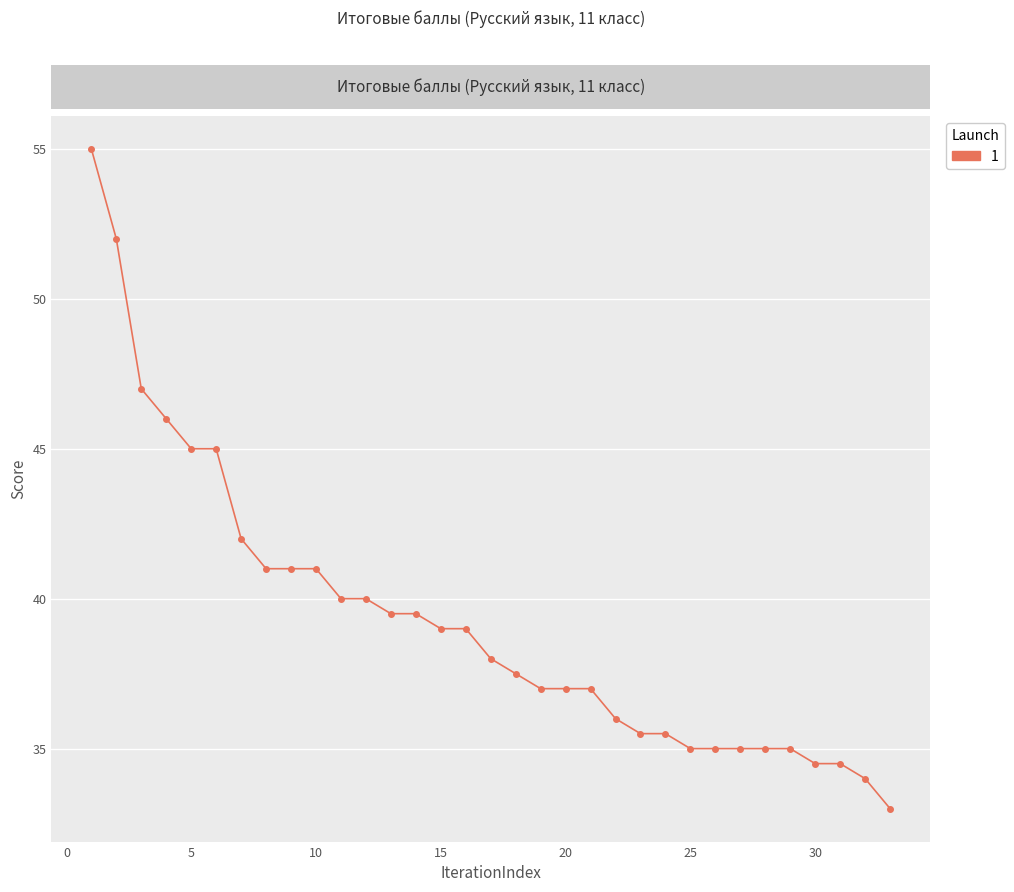

What is the maximum value shown in the chart?

55.0